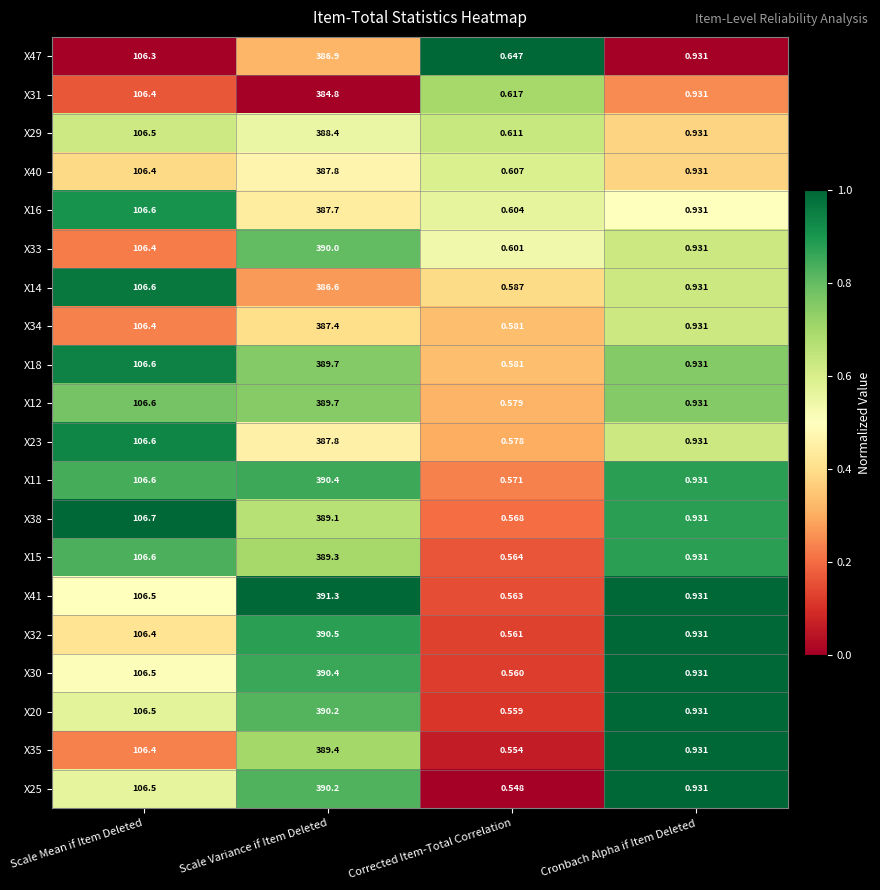

What is the difference between the highest and lowest values at Corrected Item-Total Correlation?

0.1